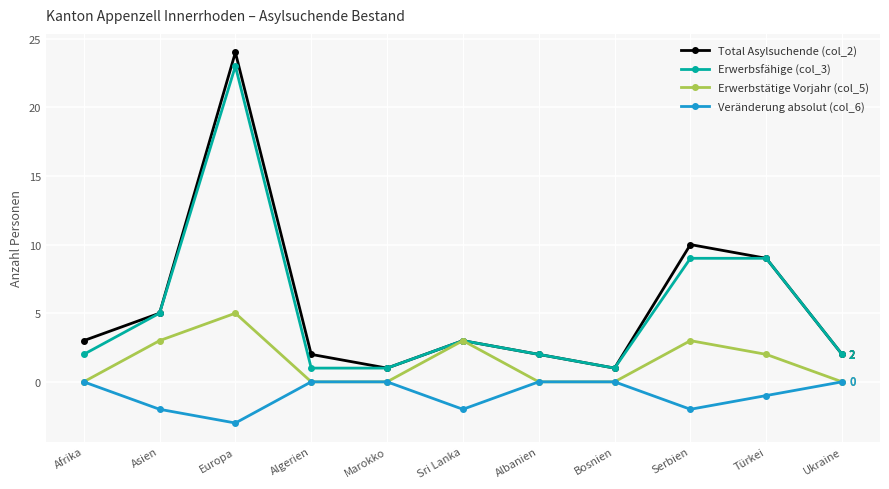

Which category has the highest value across all series?

Europa